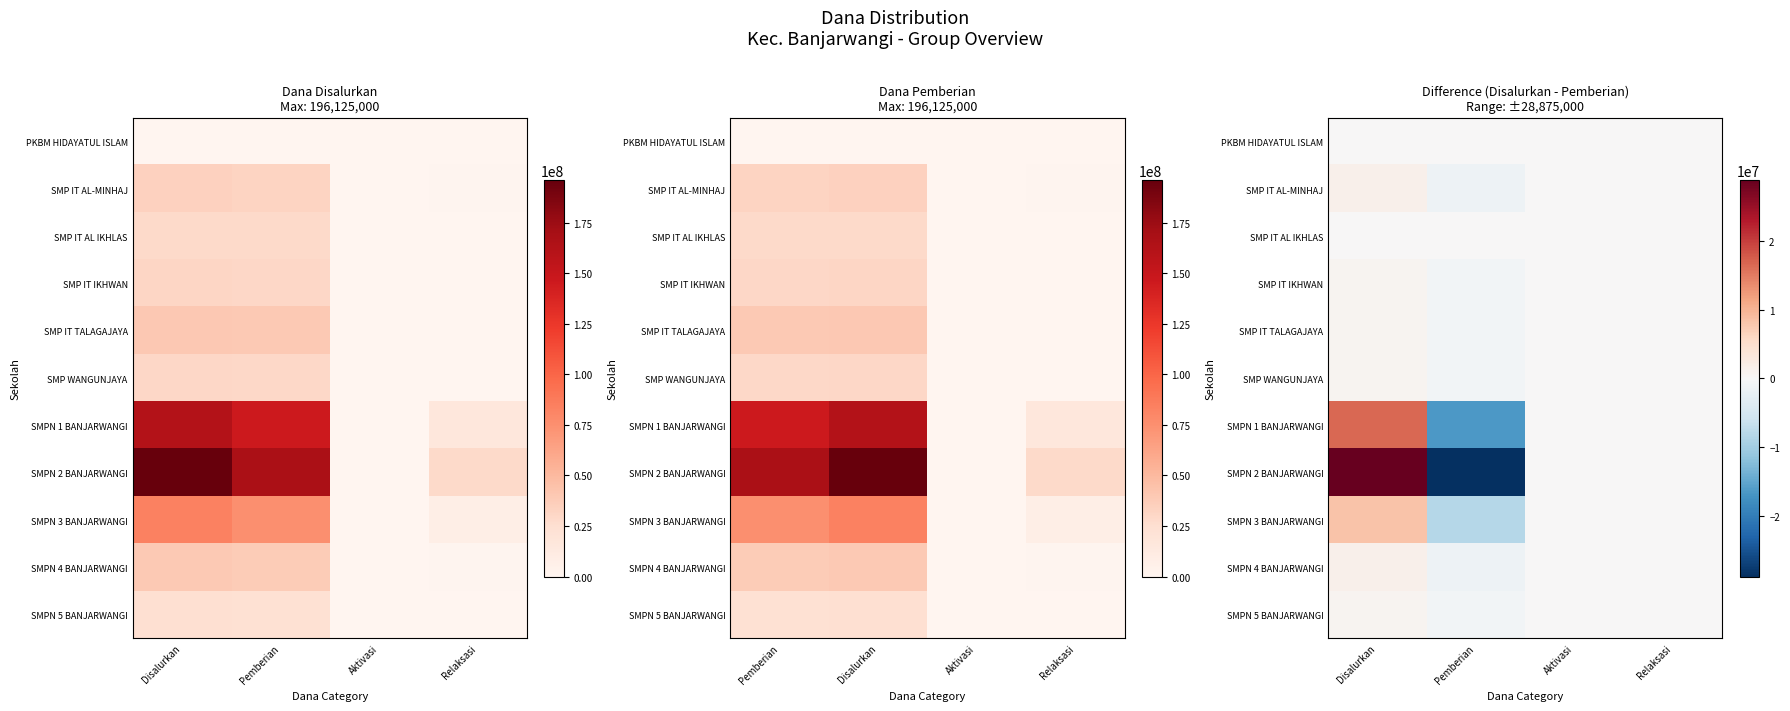

What is the difference between the maximum and minimum values in the SMPN 5 BANJARWANGI series?

1500000